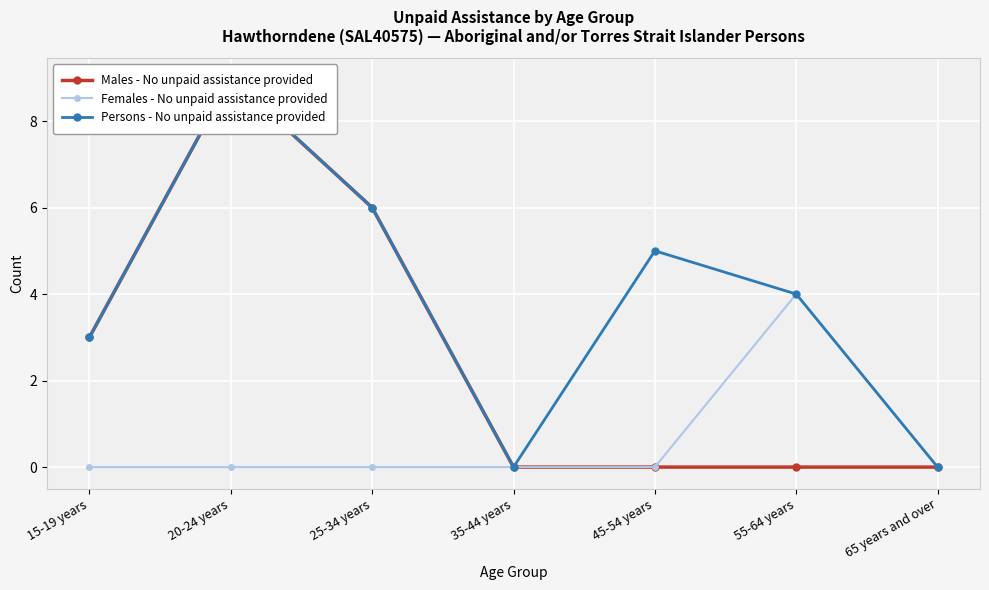

Reading right to left, list all the values displayed in this chart.

Males - No unpaid assistance provided: 65 years and over=0	55-64 years=0	45-54 years=0	35-44 years=0	25-34 years=6	20-24 years=9	15-19 years=3
Females - No unpaid assistance provided: 65 years and over=0	55-64 years=4	45-54 years=0	35-44 years=0	25-34 years=0	20-24 years=0	15-19 years=0
Persons - No unpaid assistance provided: 65 years and over=0	55-64 years=4	45-54 years=5	35-44 years=0	25-34 years=6	20-24 years=9	15-19 years=3